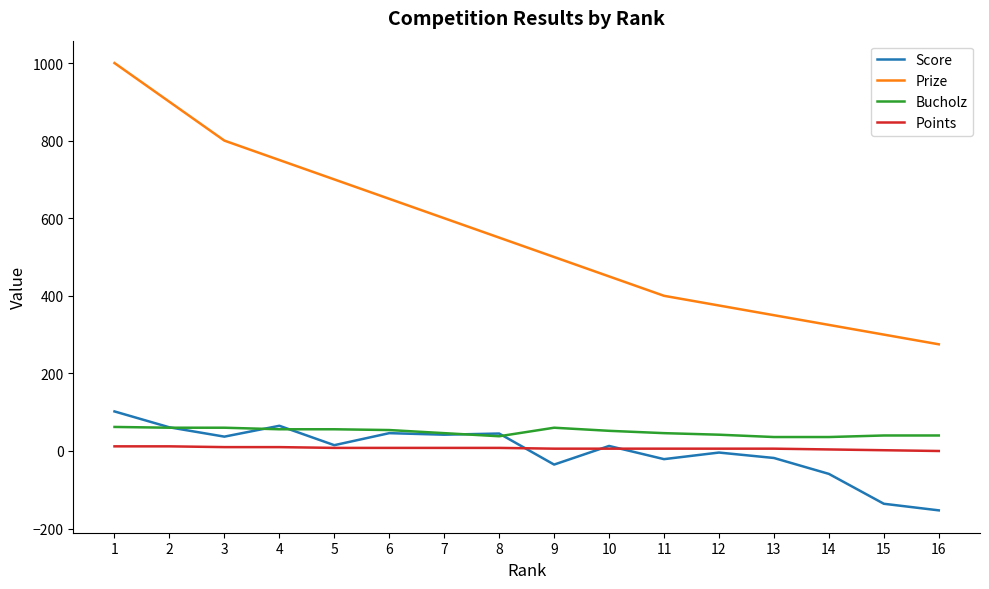

Where is Prize nearest to the value 637?

6